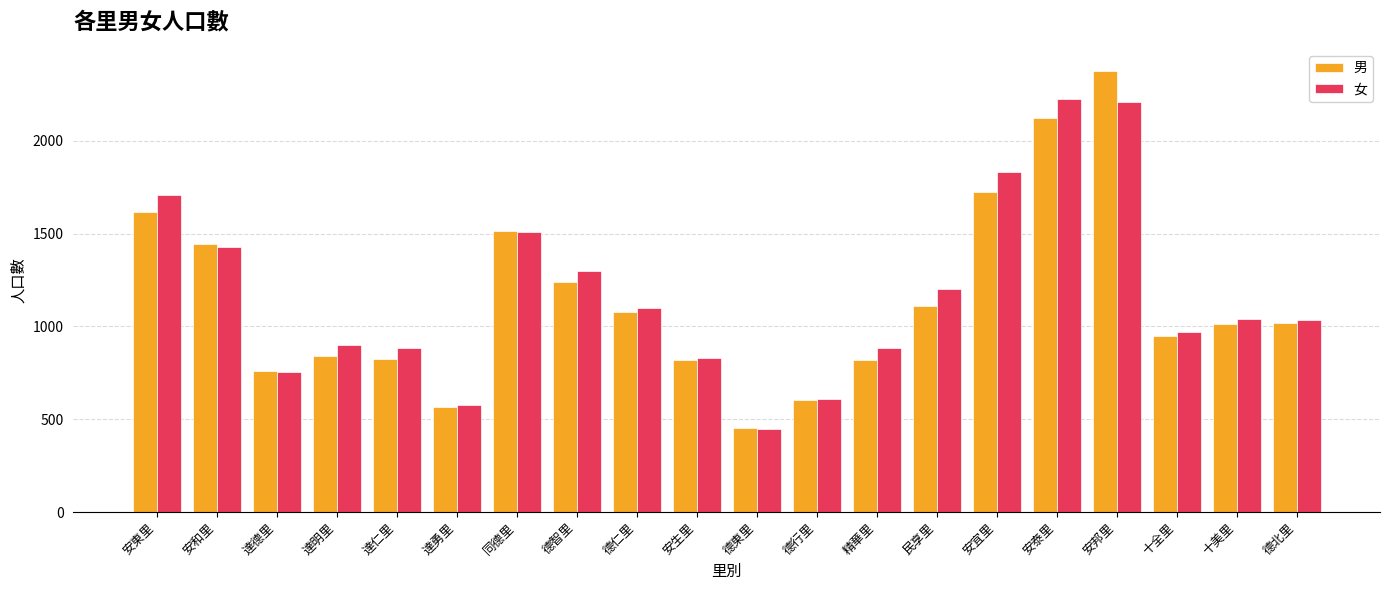

How many data points in 女 are less than 1042?

10